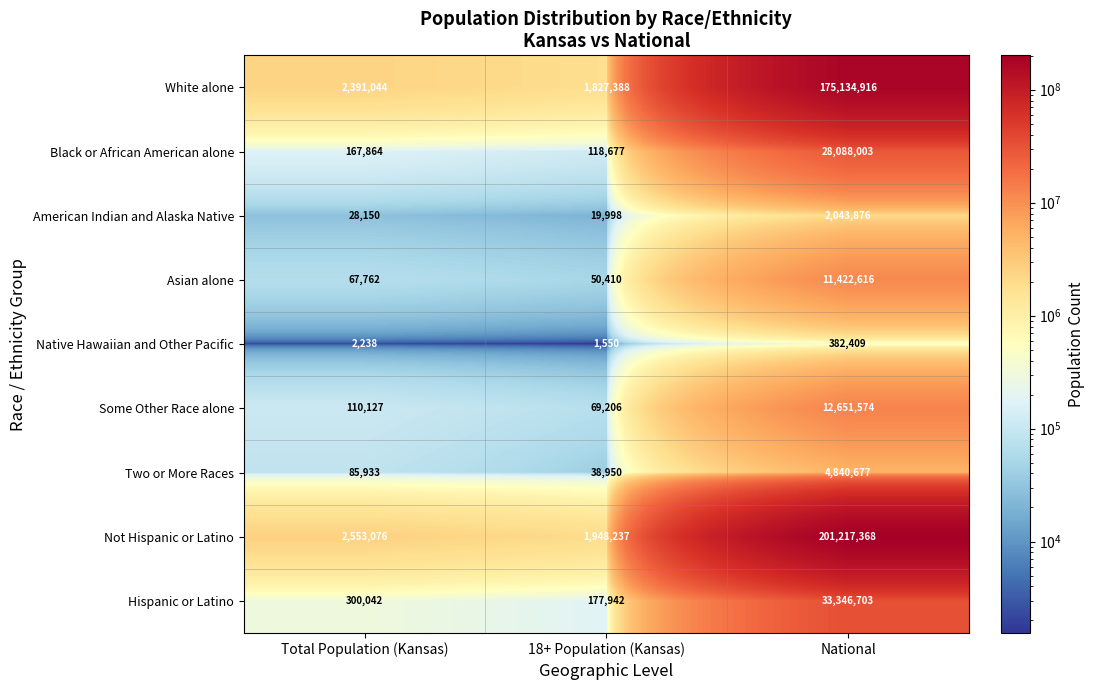

Between Total Population (Kansas) and 18+ Population (Kansas), which series saw the biggest shift?

Not Hispanic or Latino